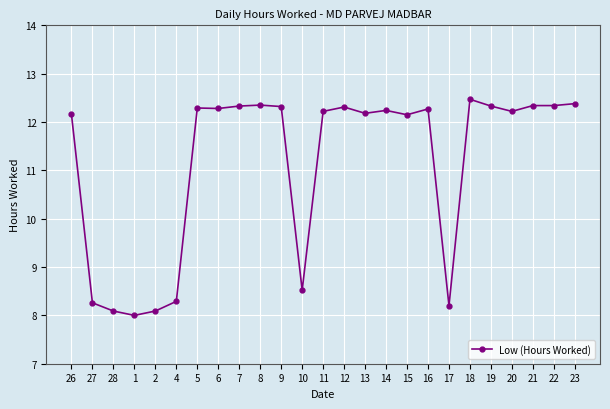

Count the number of data series in this chart.

1